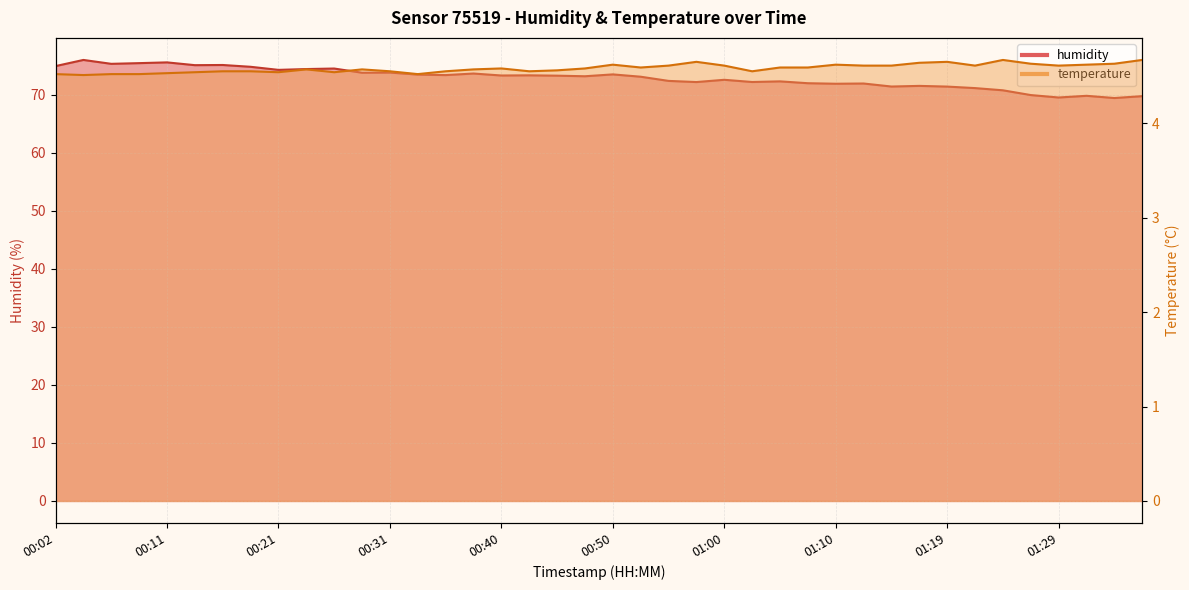

What are all the series names shown in the legend?

humidity, temperature